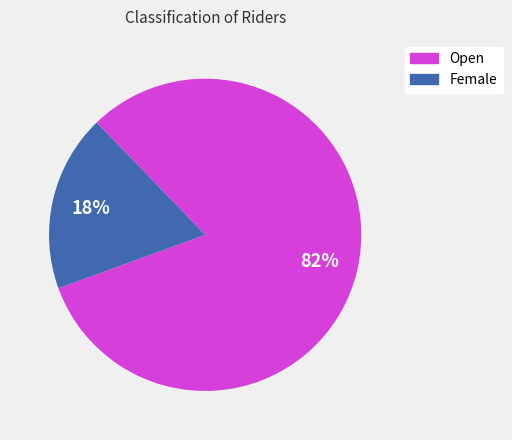

Rank the categories by value from highest to lowest.

Open, Female